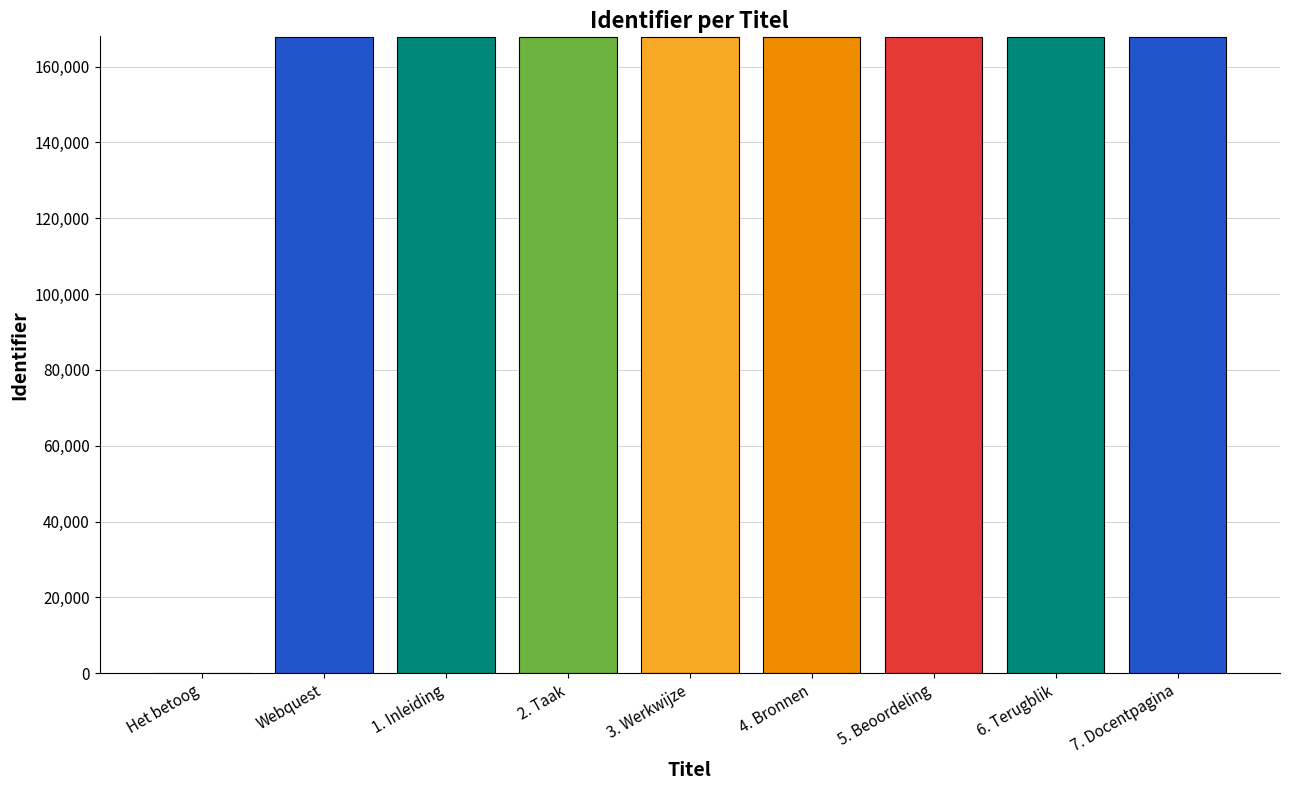

What is the change in value from 2. Taak to 4. Bronnen?

+2